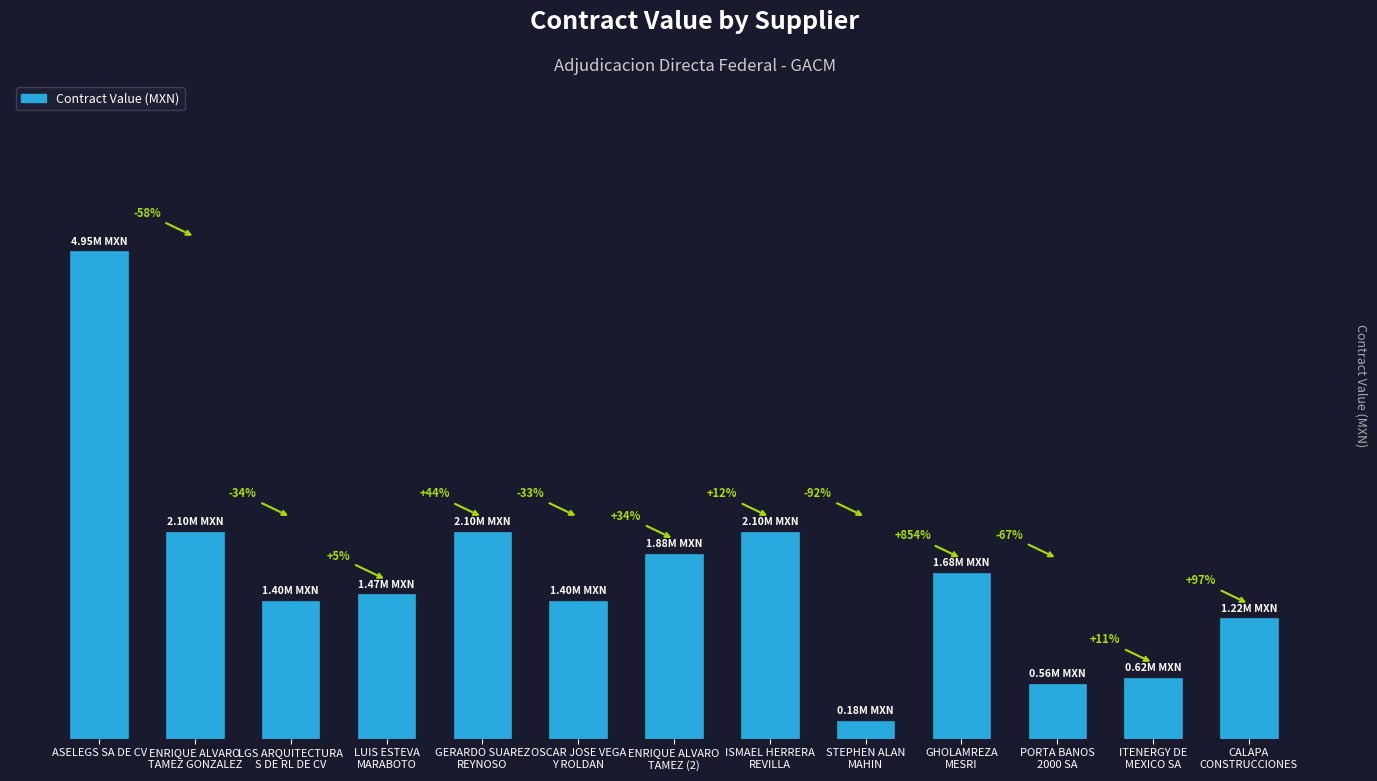

Reading left to right, transcribe all the data shown in this chart.

ASELEGS SA DE CV=4952332.0	ENRIQUE ALVARO
TAMEZ GONZALEZ=2104525.9	LGS ARQUITECTURA
S DE RL DE CV=1397588.8	LUIS ESTEVA
MARABOTO=1465517.2	GERARDO SUAREZ
REYNOSO=2104525.9	OSCAR JOSE VEGA
Y ROLDAN=1403017.2	ENRIQUE ALVARO
TAMEZ (2)=1880043.1	ISMAEL HERRERA
REVILLA=2104525.9	STEPHEN ALAN
MAHIN=176400.0	GHOLAMREZA
MESRI=1683620.7	PORTA BANOS
2000 SA=558618.5	ITENERGY DE
MEXICO SA=620689.7	CALAPA
CONSTRUCCIONES=1221008.4